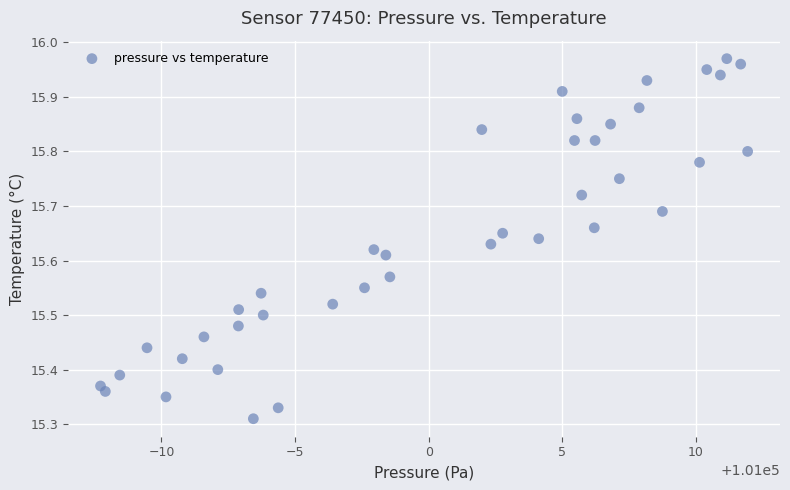

What is the range of Y values (max minus min)?

0.7